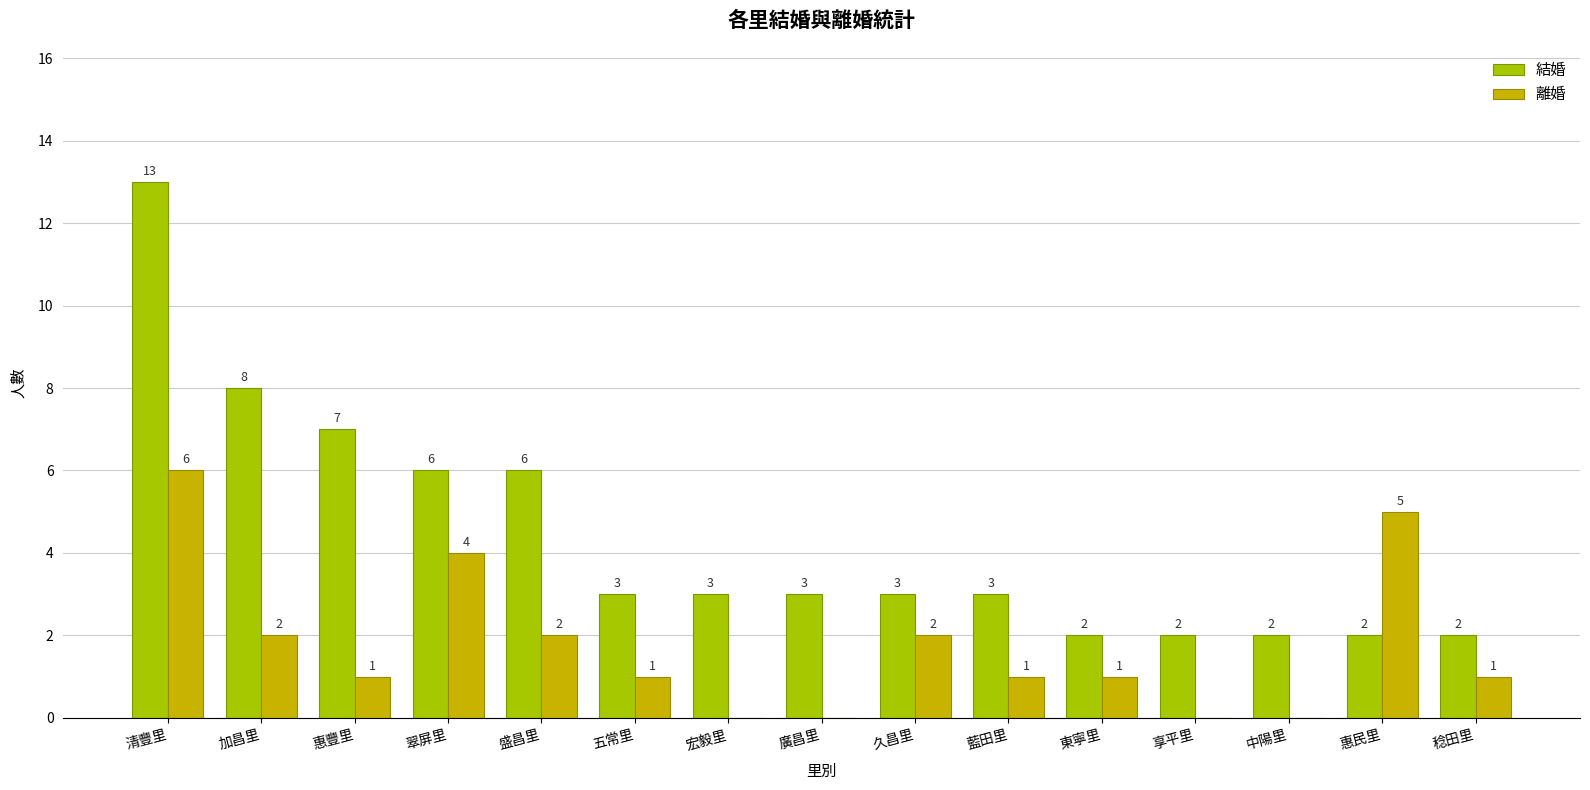

How many categories are shown in the chart?

15